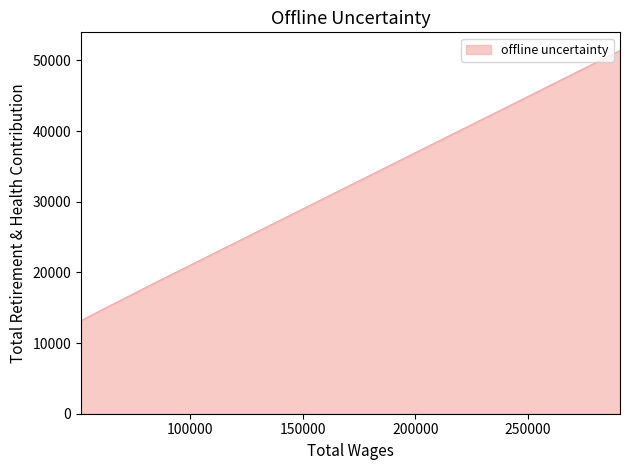

Rank the categories by value from highest to lowest.

290734.0, 86695.0, 51796.0